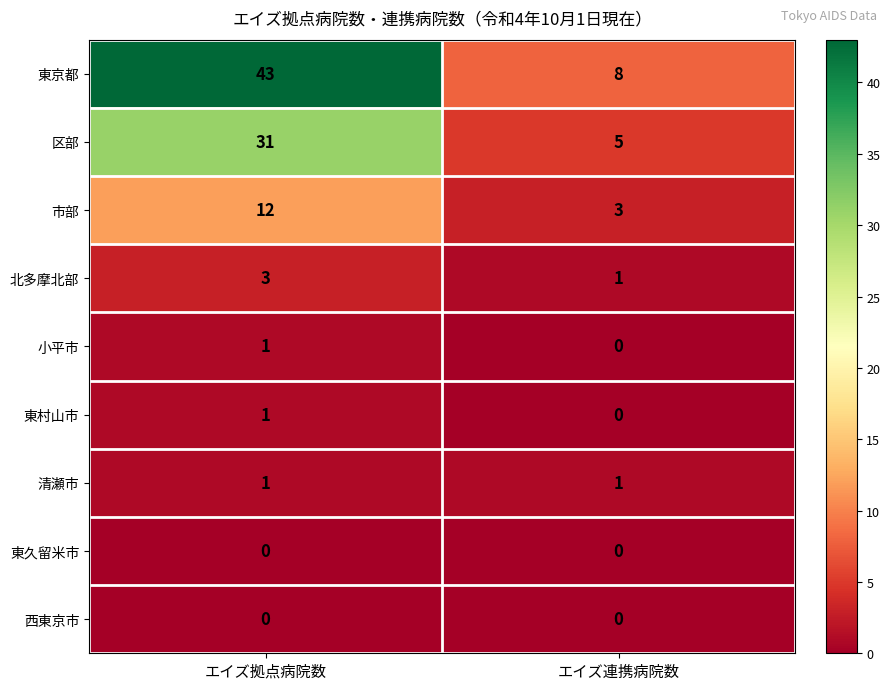

Is it true that 東村山市 equals 1 at エイズ拠点病院数?

True